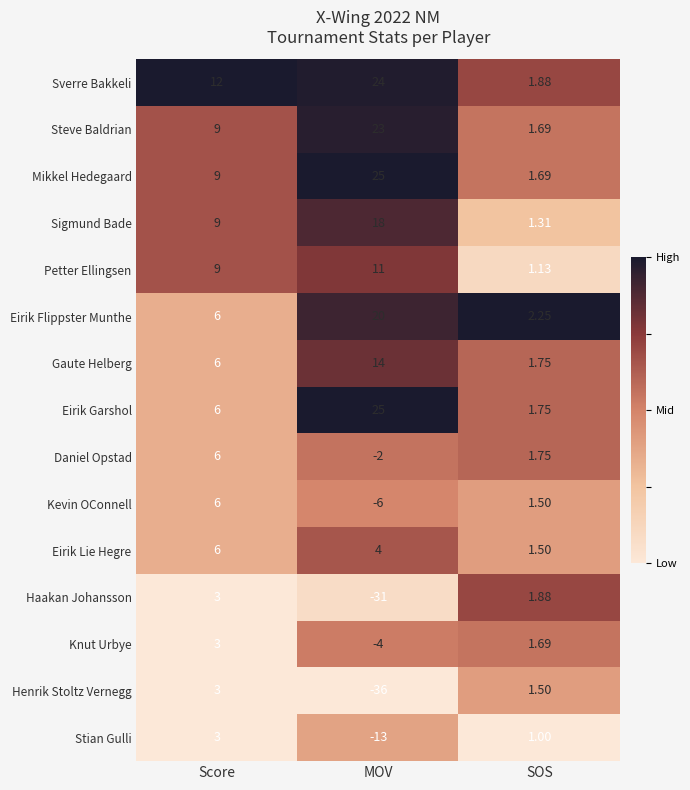

At which category is the sum across all series the highest?

Score